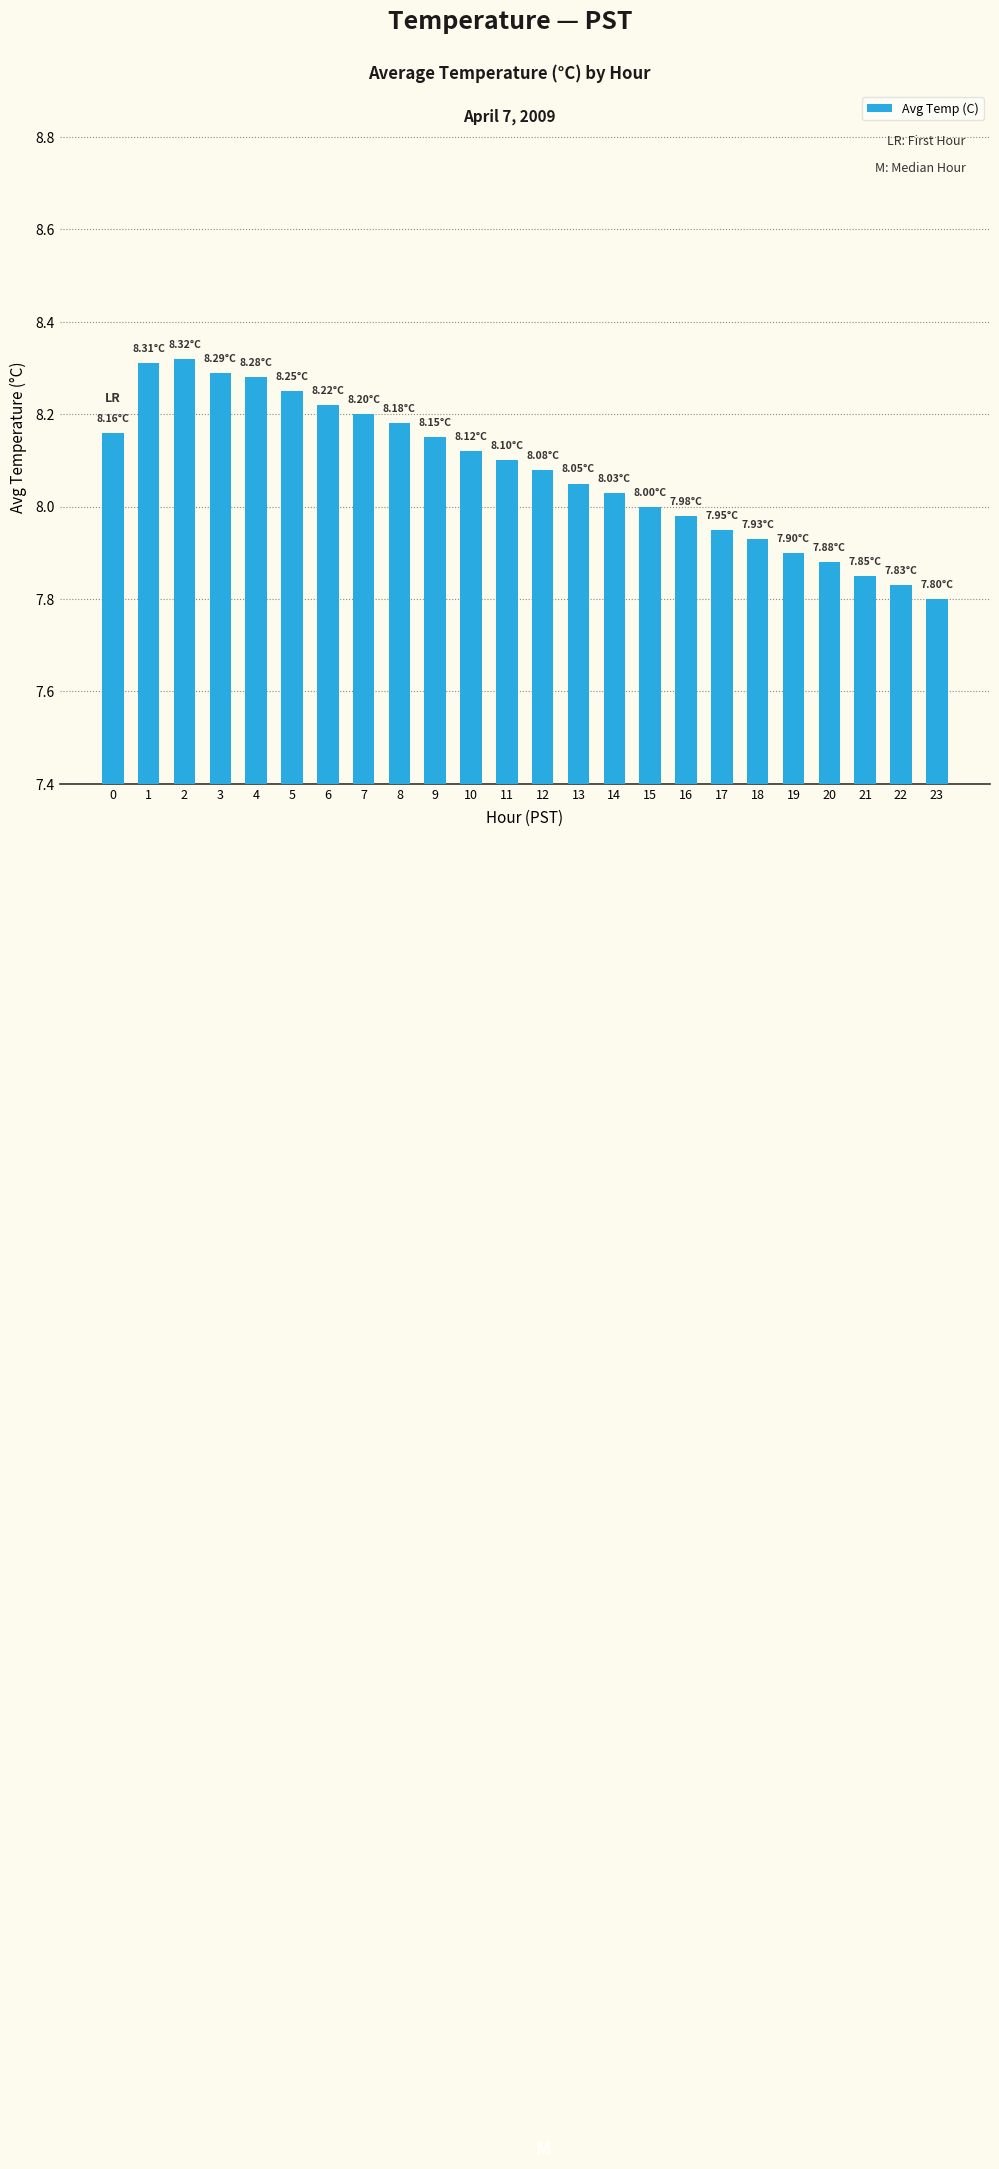

What is the sum of all values?

193.9